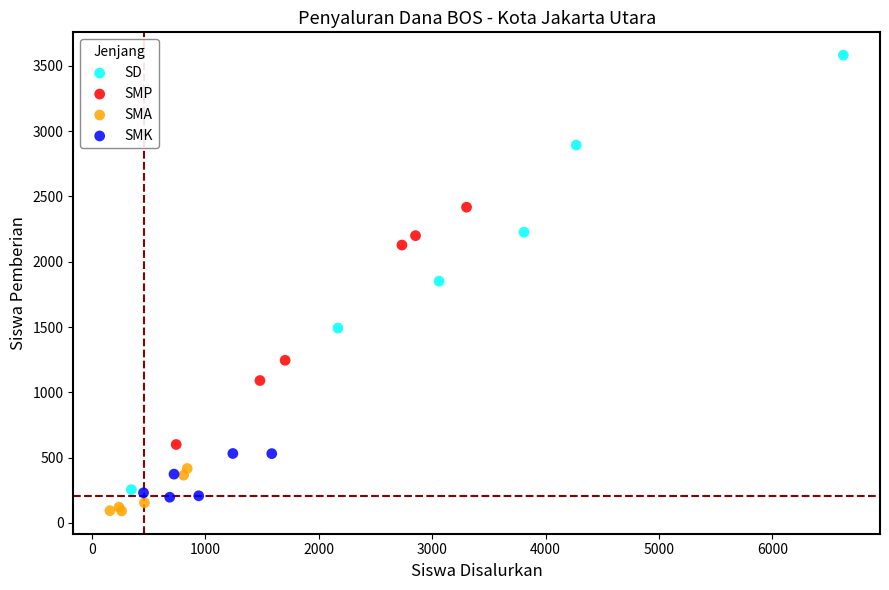

Which series has the widest spread of Y values?

SD